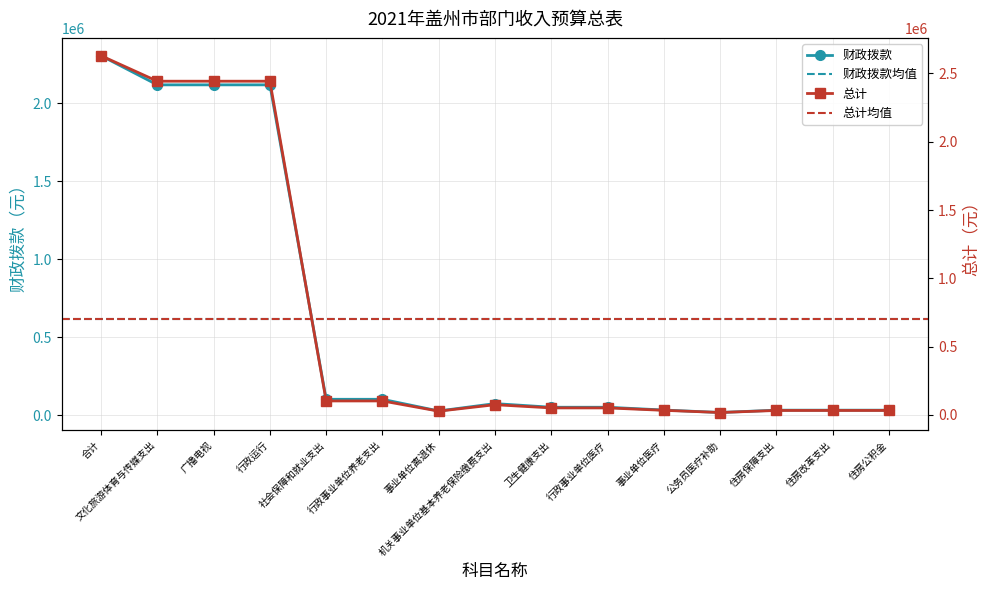

What is the difference between the 总计 values at 住房保障支出 and 行政事业单位养老支出?

69681.2